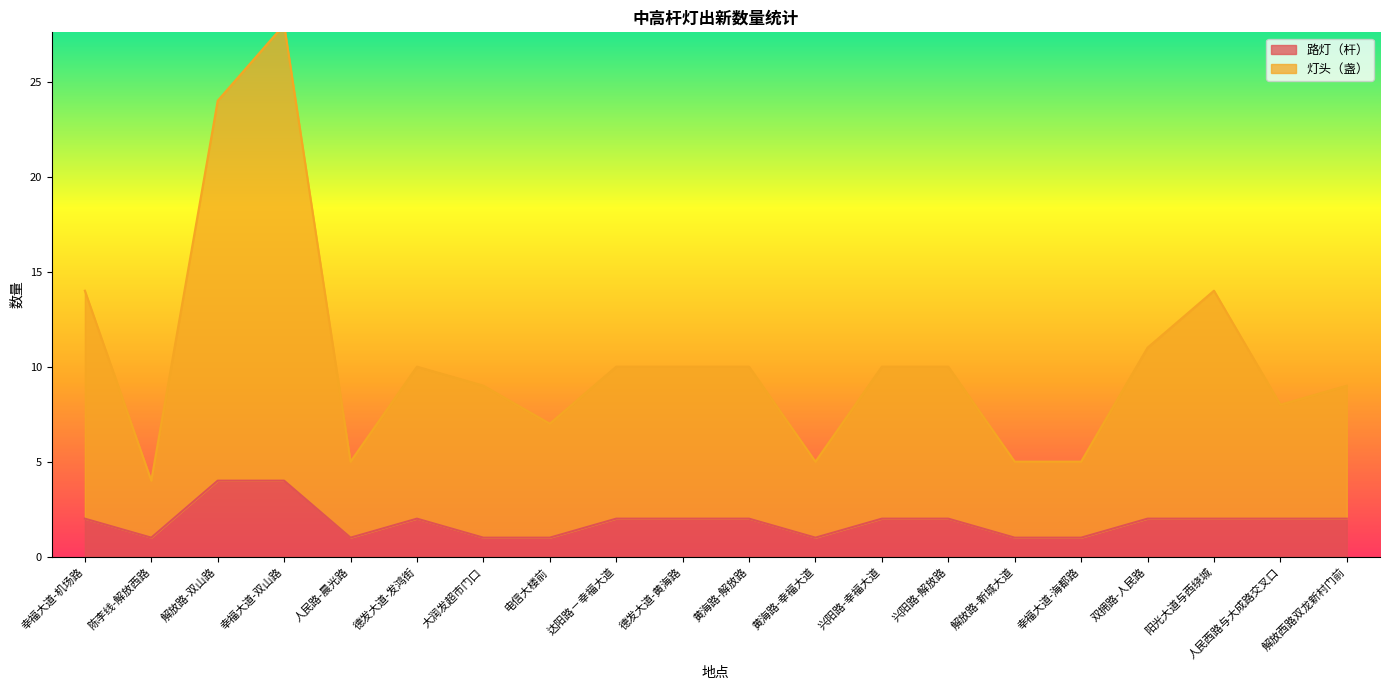

True or false: 灯头（盏） and 路灯（杆） intersect in this chart.

False